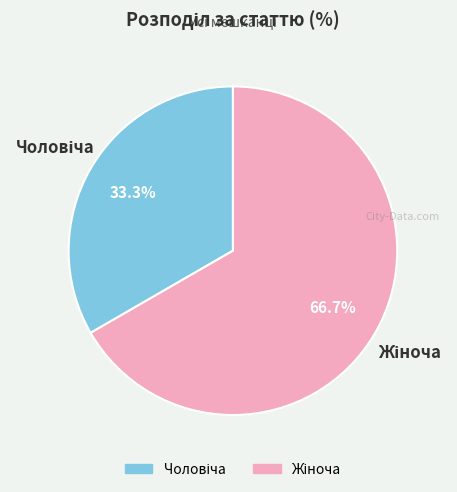

Does any single category account for the majority?

Yes